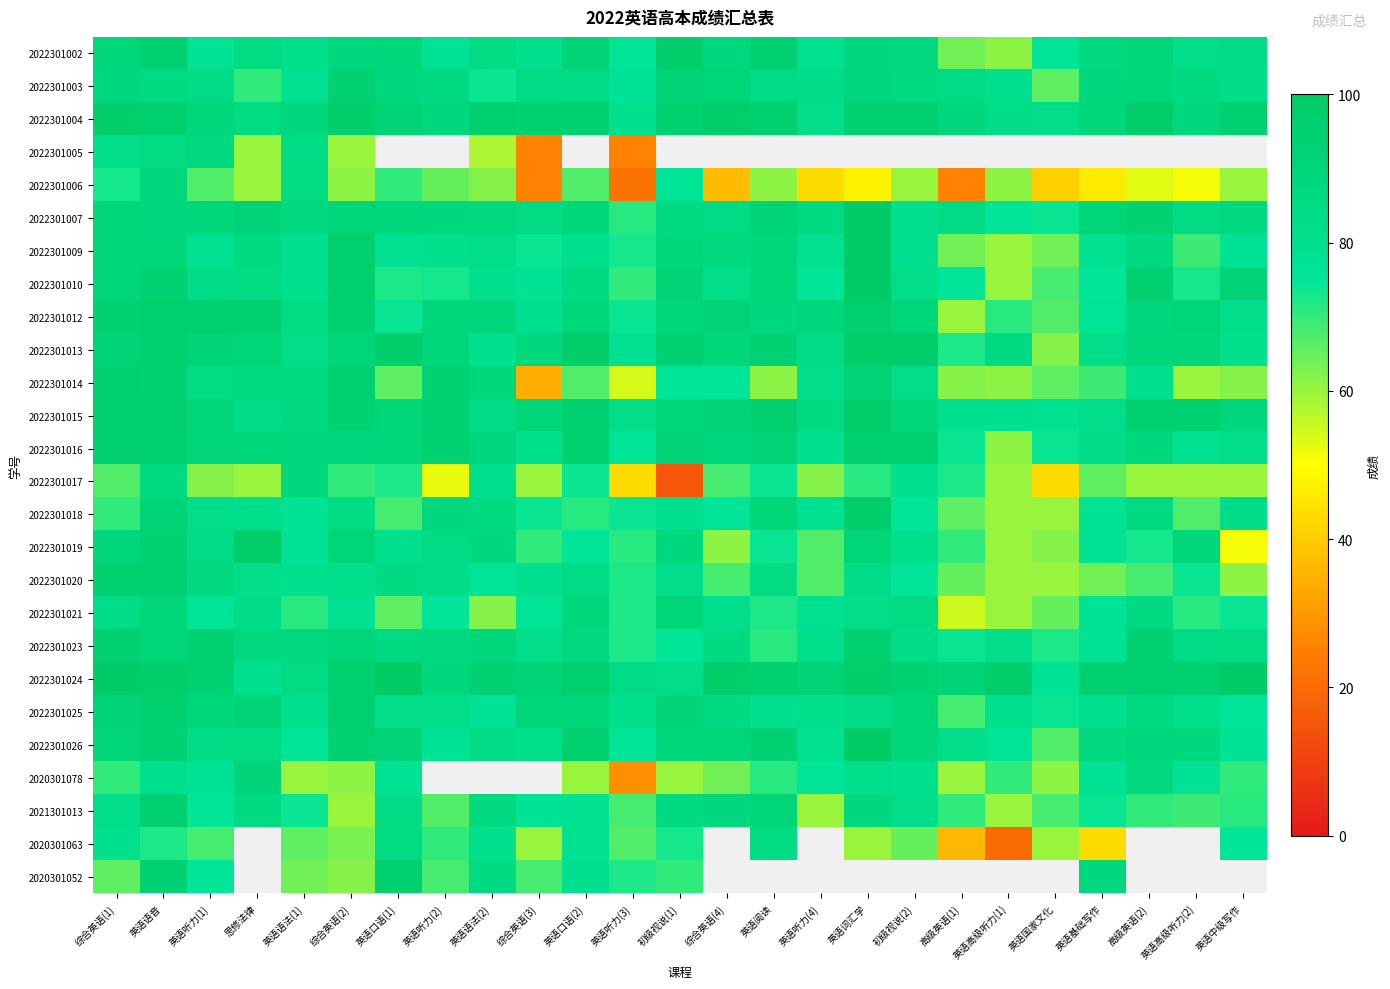

At which category is the sum across all series the highest?

英语语音